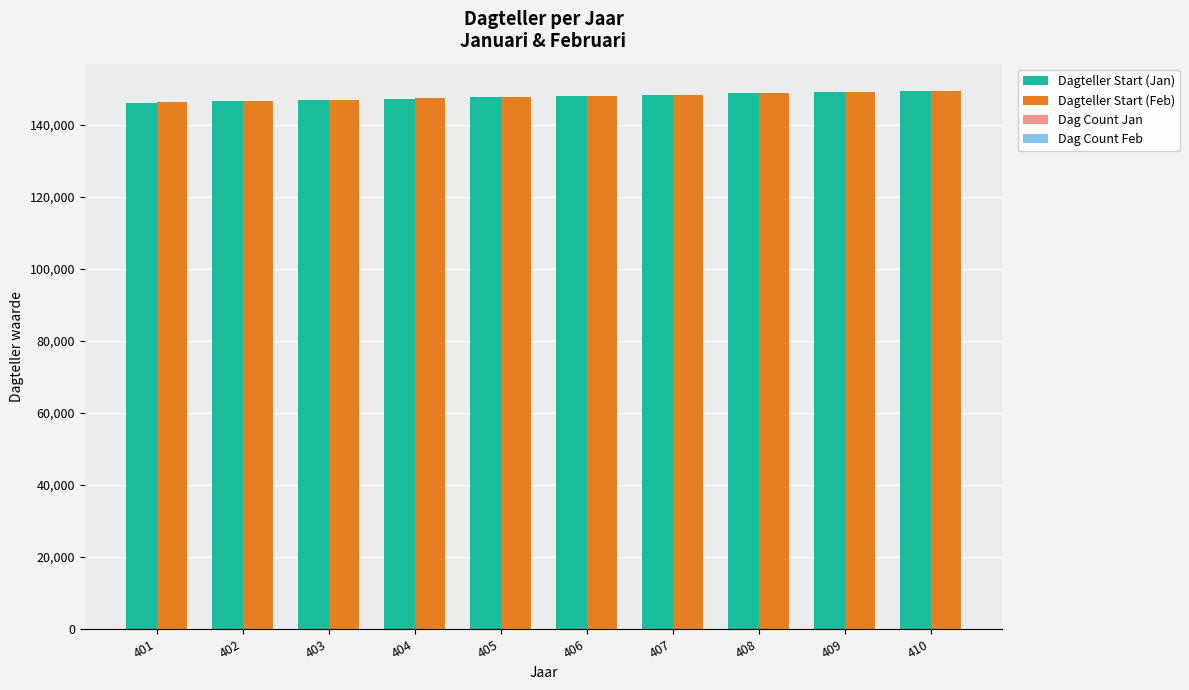

What is the difference between the second highest and minimum values in the Dagteller Start (Jan) series?

2922